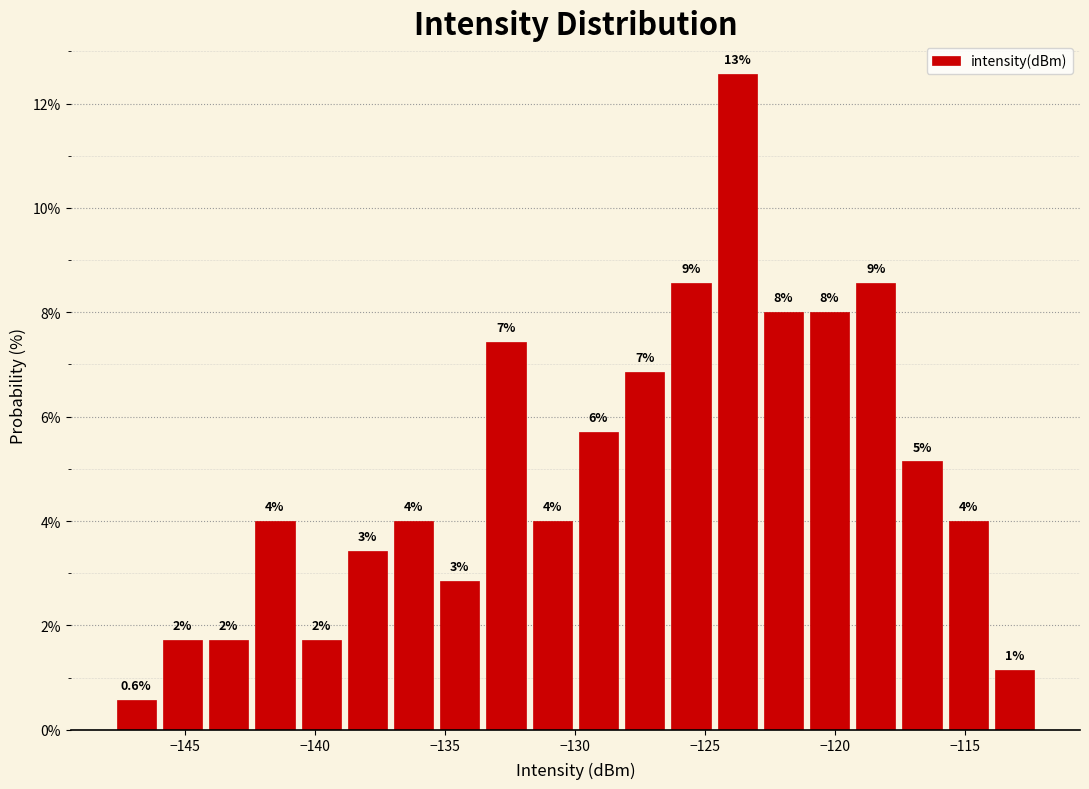

Read against the x-axis, roughly where is the centre of the tallest bar?

-124.0